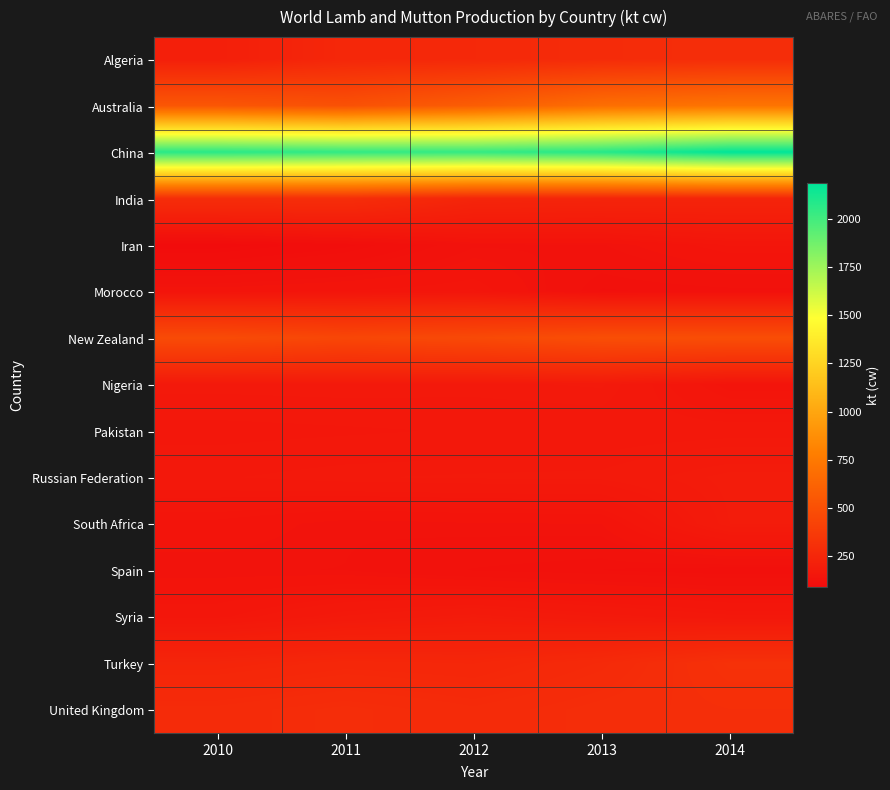

Reading left to right, what are all the values shown in this chart?

Algeria: 2010=204.9	2011=253.2	2012=261.2	2013=280.3	2014=291.0
Australia: 2010=541.0	2011=507.4	2012=582.7	2013=686.5	2014=720.5
China: 2010=2070.0	2011=2048.0	2012=2041.5	2013=2080.0	2014=2184.0
India: 2010=289.2	2011=293.4	2012=242.0	2013=237.6	2014=235.2
Iran: 2010=89.8	2011=103.9	2012=129.7	2013=130.1	2014=148.0
Morocco: 2010=139.0	2011=143.4	2012=148.0	2013=117.6	2014=120.4
New Zealand: 2010=470.4	2011=444.6	2012=462.0	2013=490.2	2014=487.0
Nigeria: 2010=170.5	2011=171.6	2012=170.3	2013=172.5	2014=139.5
Pakistan: 2010=156.0	2011=158.0	2012=160.3	2013=162.1	2014=164.0
Russian Federation: 2010=166.7	2011=171.2	2012=172.6	2013=173.4	2014=186.4
South Africa: 2010=140.7	2011=131.6	2012=134.1	2013=135.1	2014=184.0
Spain: 2010=131.2	2011=130.6	2012=122.0	2013=118.3	2014=114.2
Syria: 2010=153.2	2011=172.4	2012=182.9	2013=171.0	2014=161.3
Turkey: 2010=240.0	2011=253.0	2012=248.8	2013=270.8	2014=312.5
United Kingdom: 2010=277.0	2011=289.0	2012=275.8	2013=290.1	2014=298.2